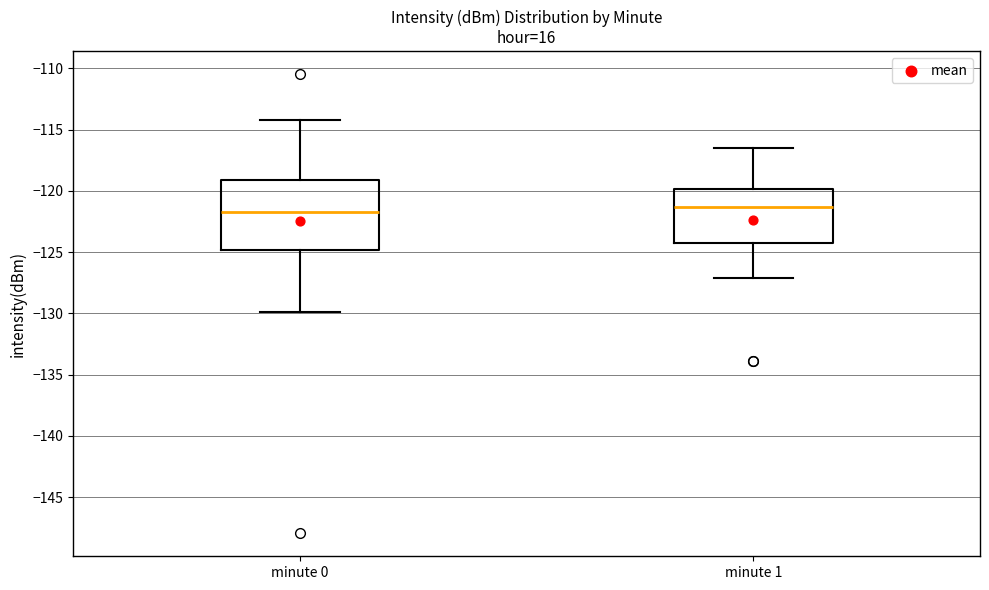

Where is the upper edge of the box for minute 1 on the y-axis? The values are not printed on the chart, so give them approximately, as read against the axis.

-120.0